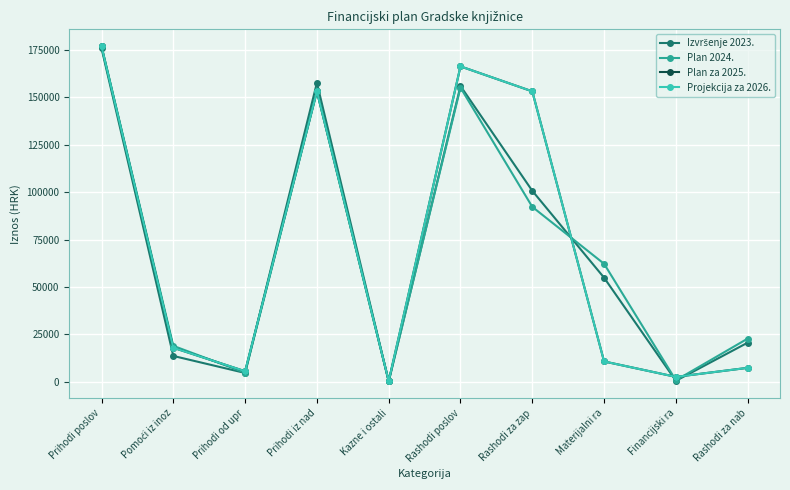

At Rashodi poslov, list the series in order from smallest to largest.

Plan 2024., Izvršenje 2023., Plan za 2025., Projekcija za 2026.